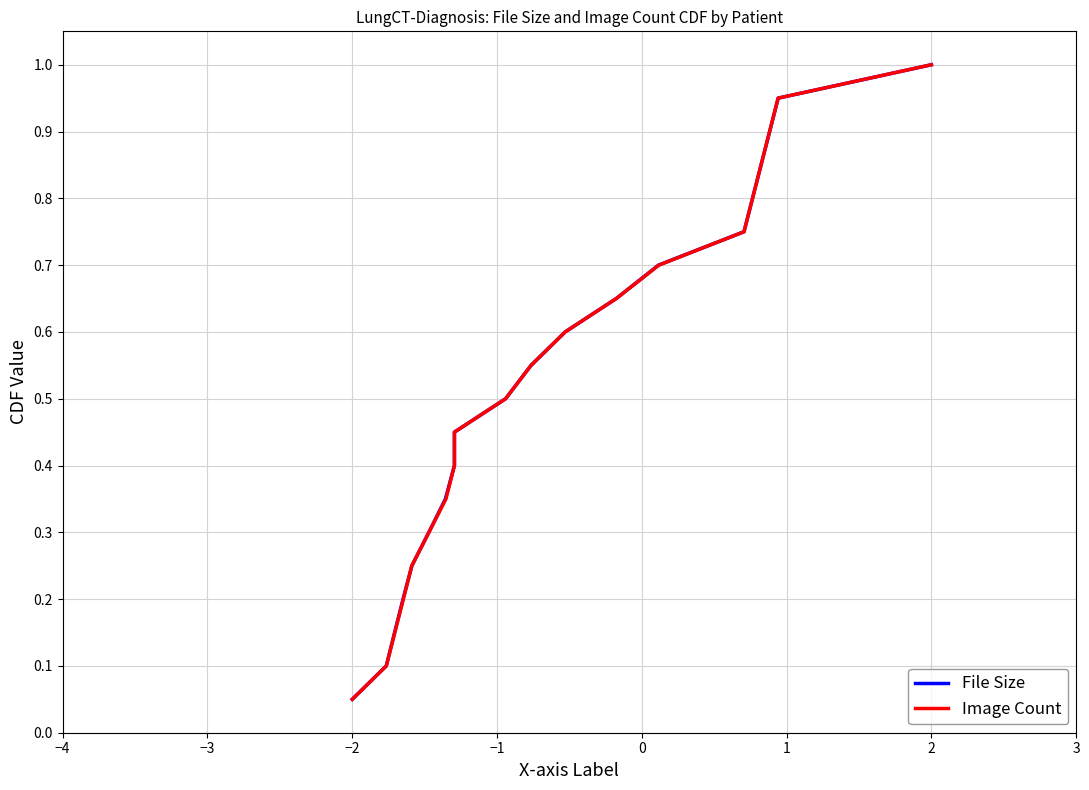

Which category has the lowest value in the File Size series?

−2